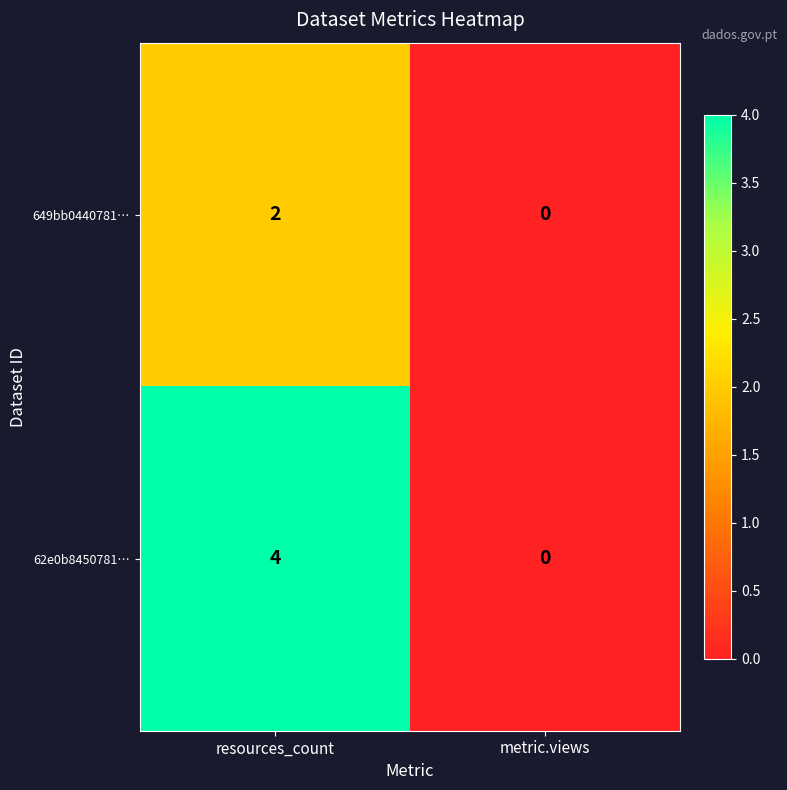

What value does the 62e0b8450781… series have at resources_count?

4